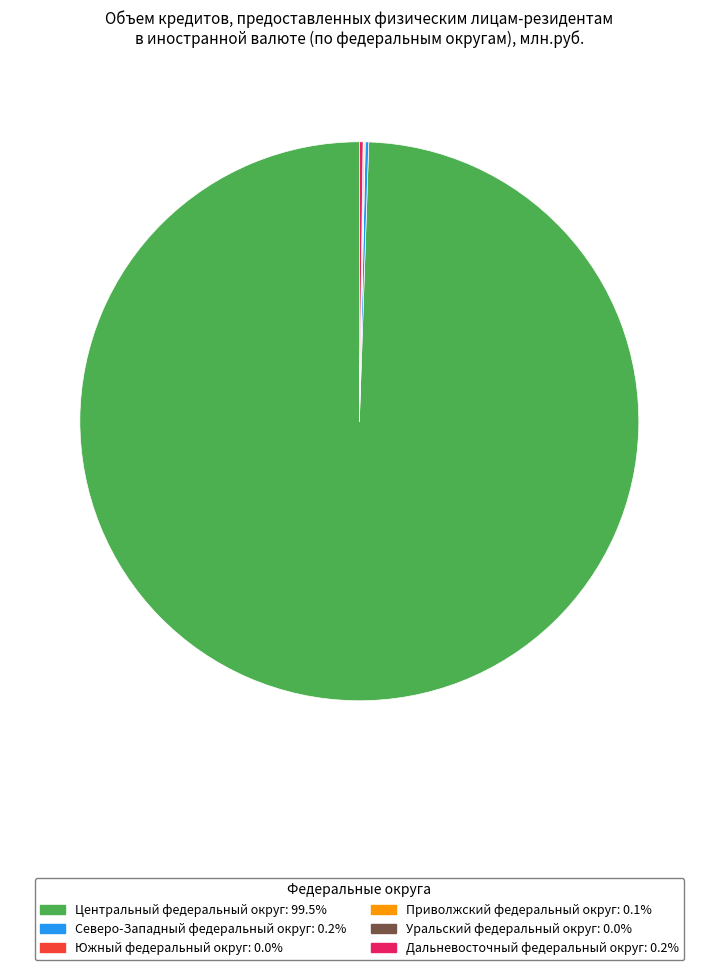

Is there any slice that represents more than half of the pie?

Yes